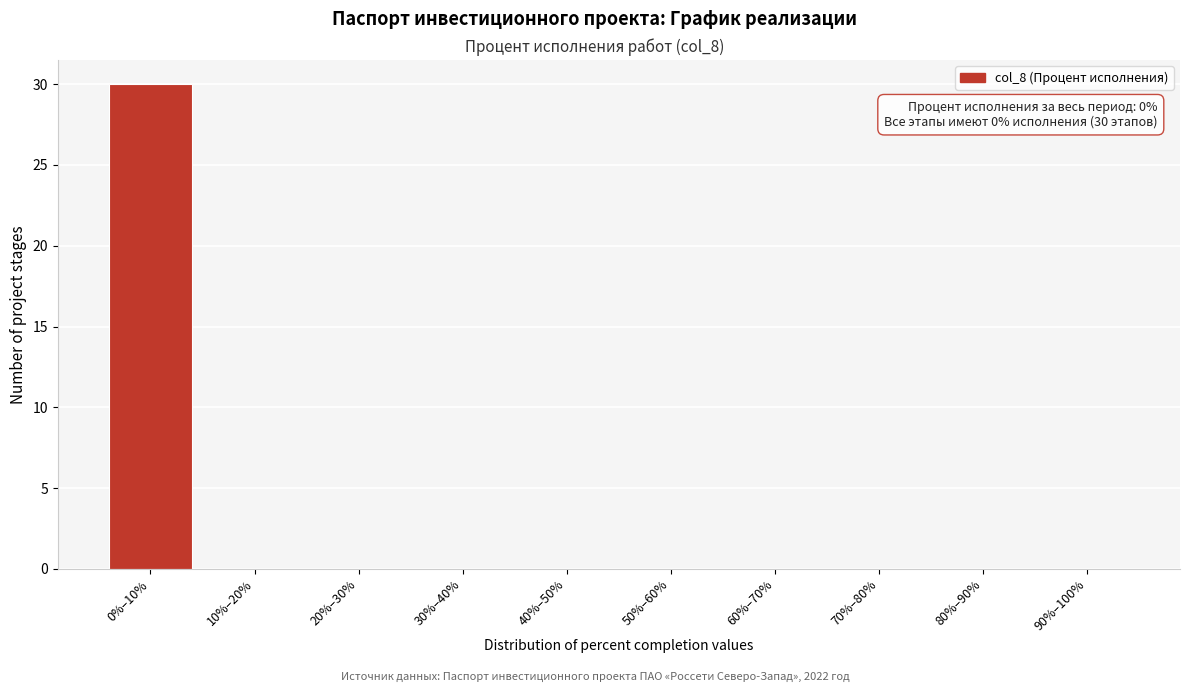

Reading right to left, transcribe all the data shown in this chart.

90%–100%=0	80%–90%=0	70%–80%=0	60%–70%=0	50%–60%=0	40%–50%=0	30%–40%=0	20%–30%=0	10%–20%=0	0%–10%=30